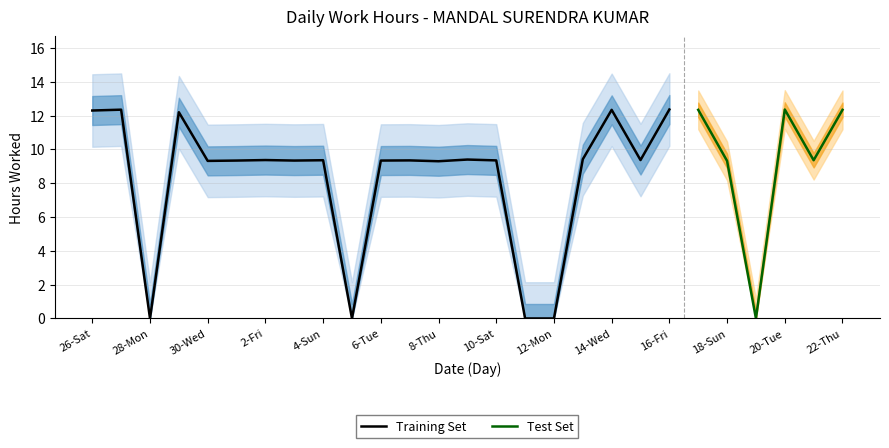

What is the highest value of the Training Set series?

12.4